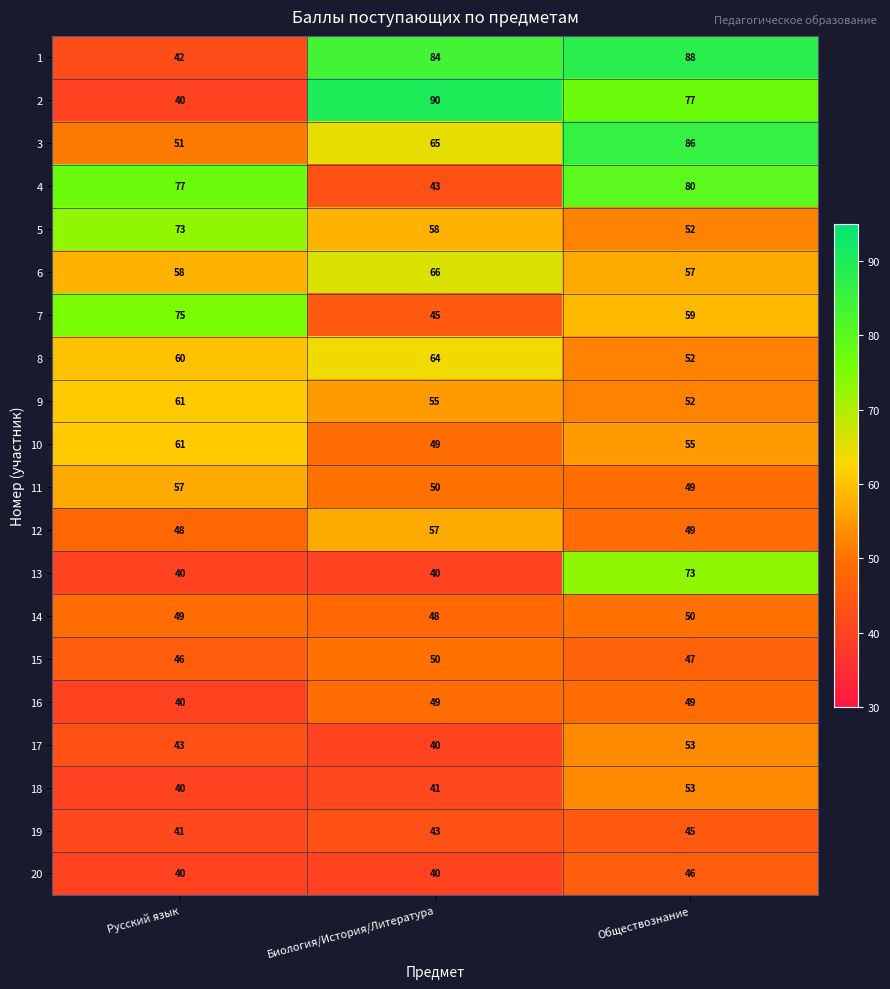

At how many categories does at least one series exceed 82?

2